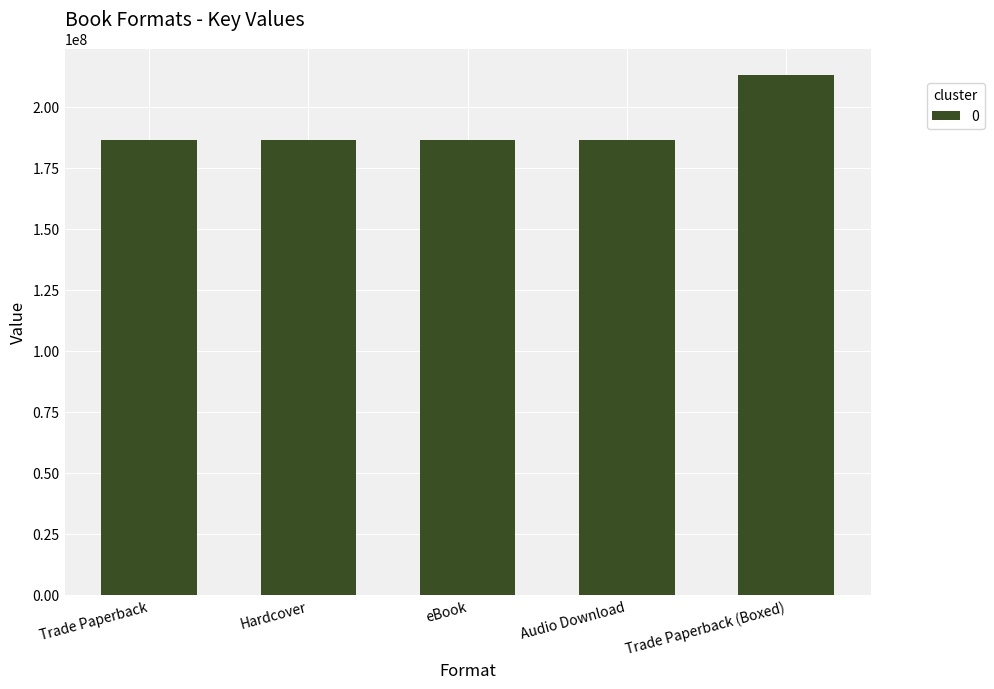

How many bars are there in total?

5